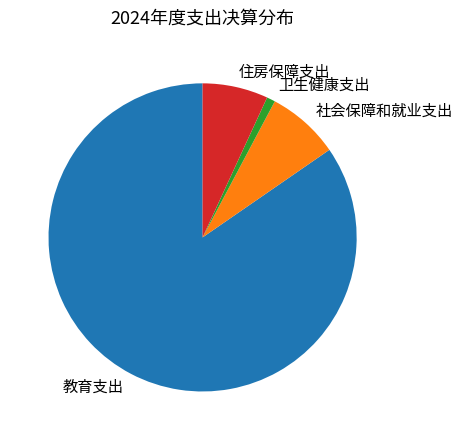

How many segments does this pie chart have?

4